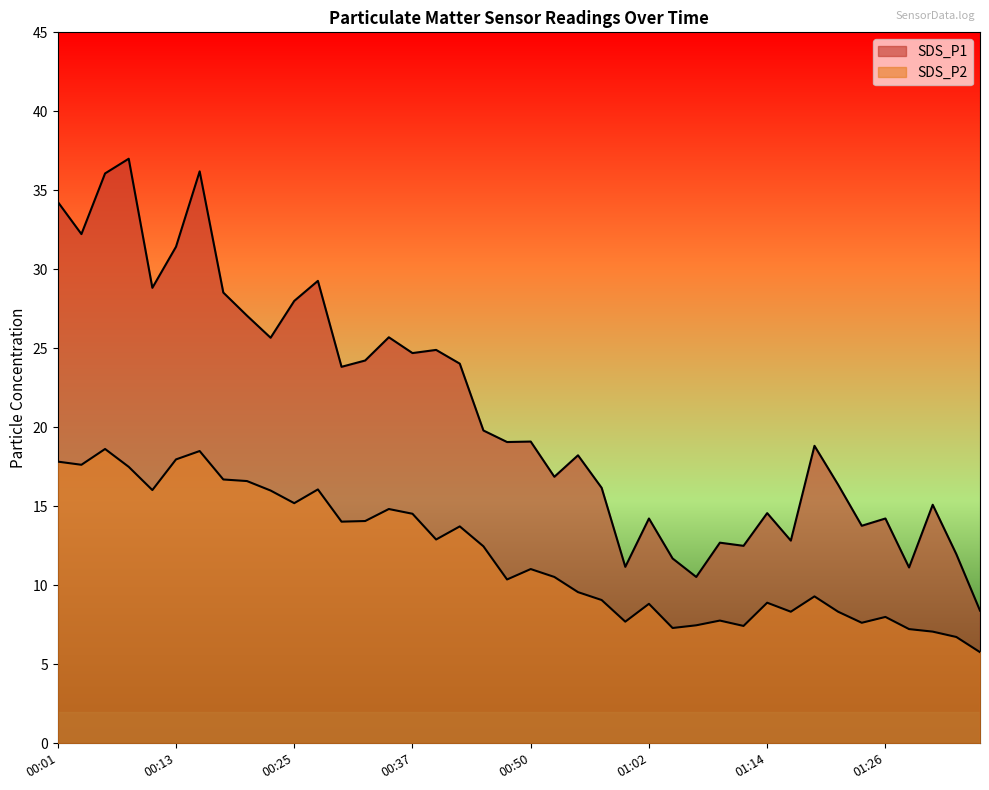

How many data points does each series have?

40